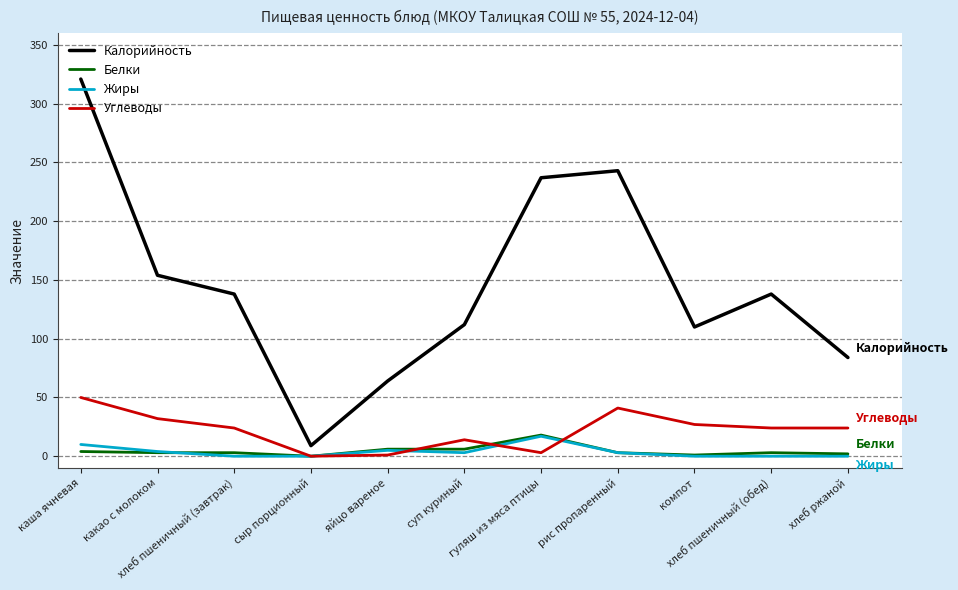

True or false: Белки and Калорийность cross at least once.

False